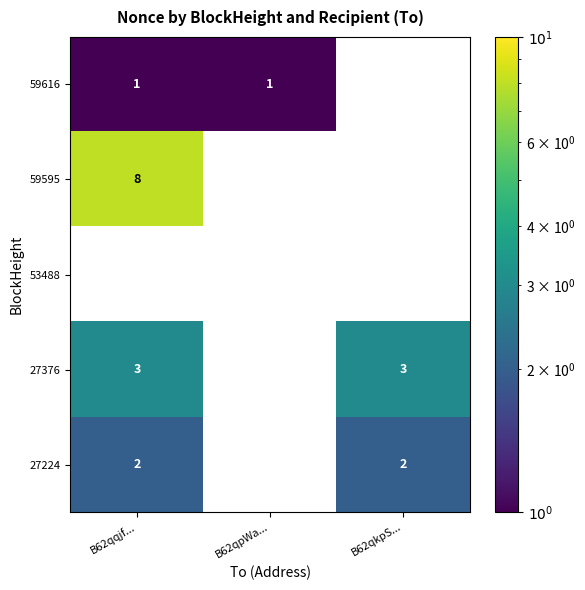

The value of 27376 at B62qkpS... is 5. True or false?

False